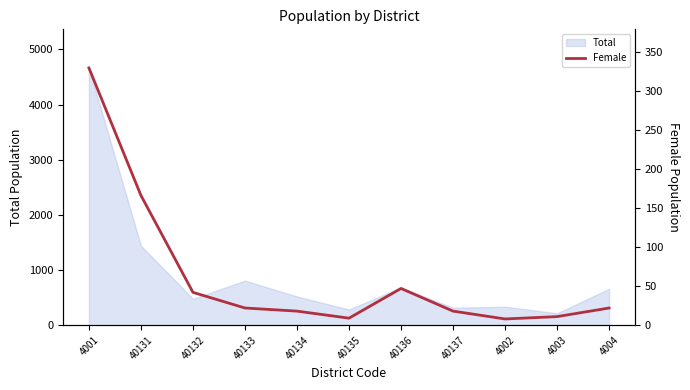

At which label is Total closest to 2439?

40131